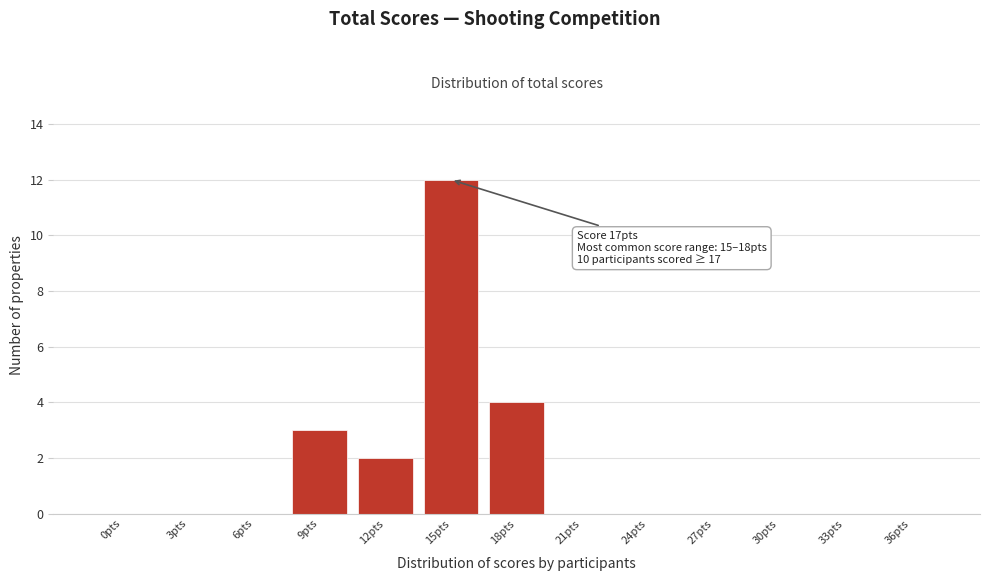

Reading left to right, list all the values displayed in this chart.

0pts=0	3pts=0	6pts=0	9pts=3	12pts=2	15pts=12	18pts=4	21pts=0	24pts=0	27pts=0	30pts=0	33pts=0	36pts=0